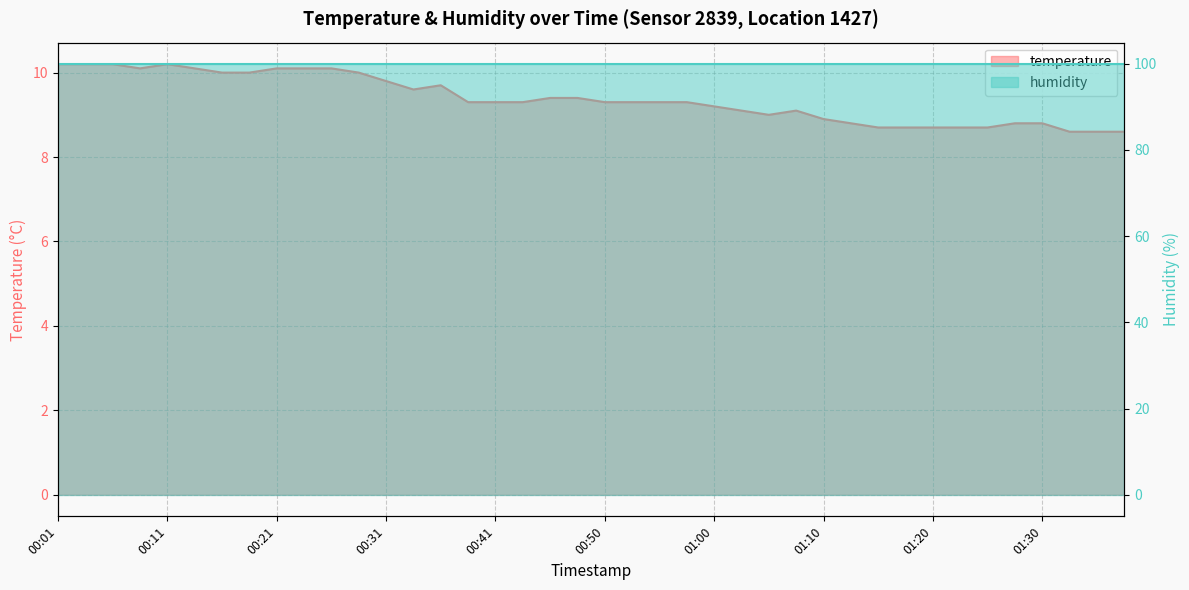

True or false: the data shows 9.3 at 00:43.

True